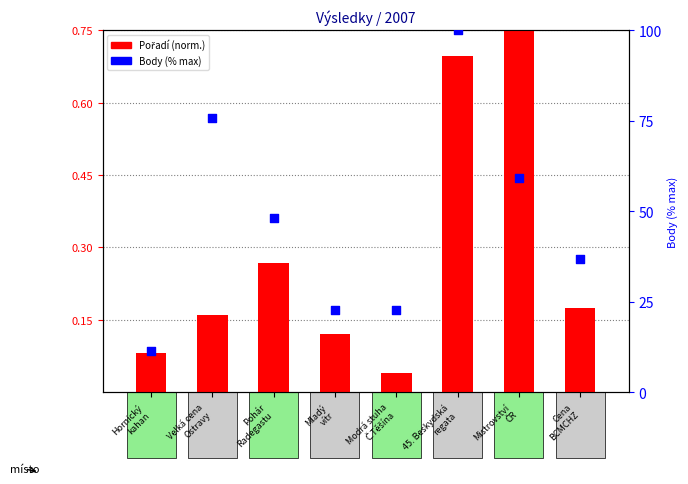

Which series reaches the maximum Y coordinate?

Body (% max)